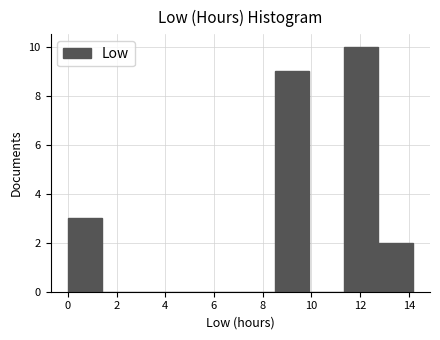

Over which range of the x-axis is the bar tallest?

11.4 to 12.8